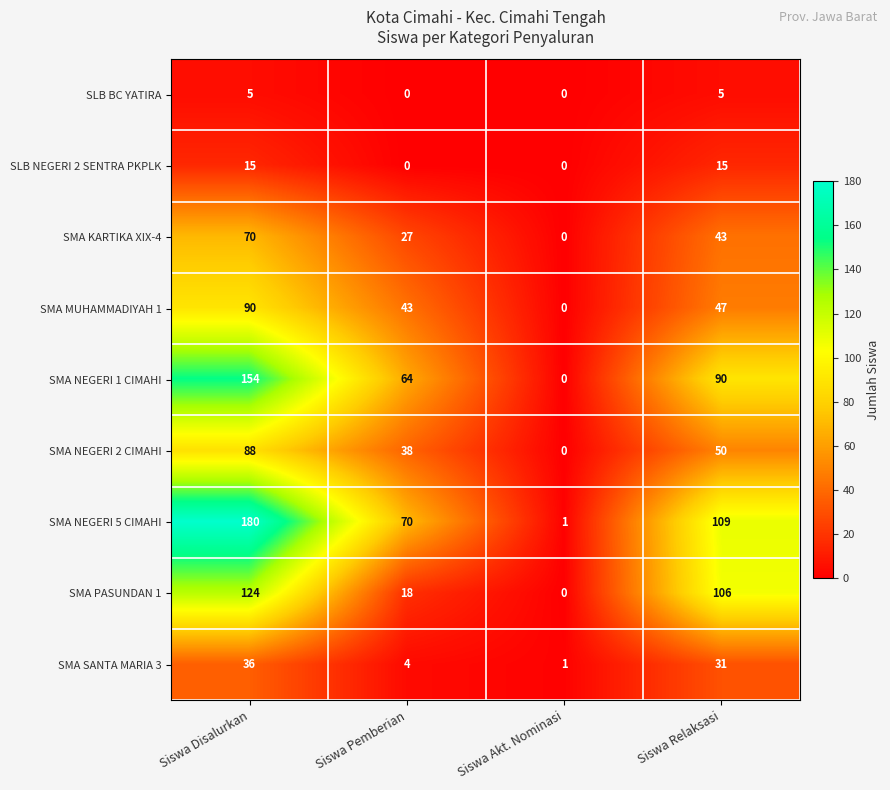

Is it true that SMA SANTA MARIA 3 equals 53 at Siswa Relaksasi?

False